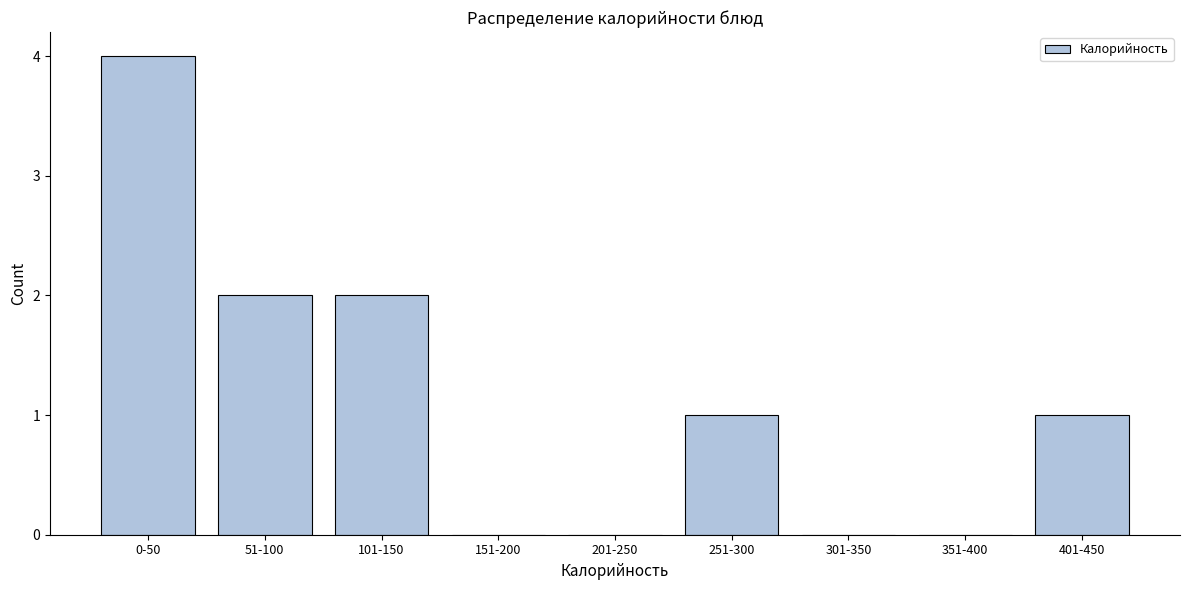

Reading left to right, extract all data points from this chart.

0-50=4	51-100=2	101-150=2	151-200=0	201-250=0	251-300=1	301-350=0	351-400=0	401-450=1